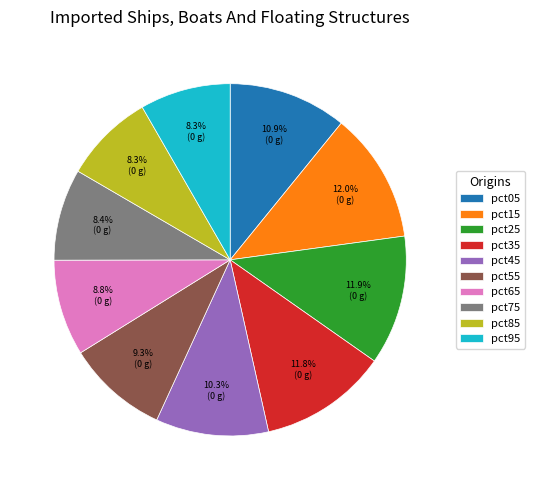

To the nearest percent, what is the average slice percentage?

10%